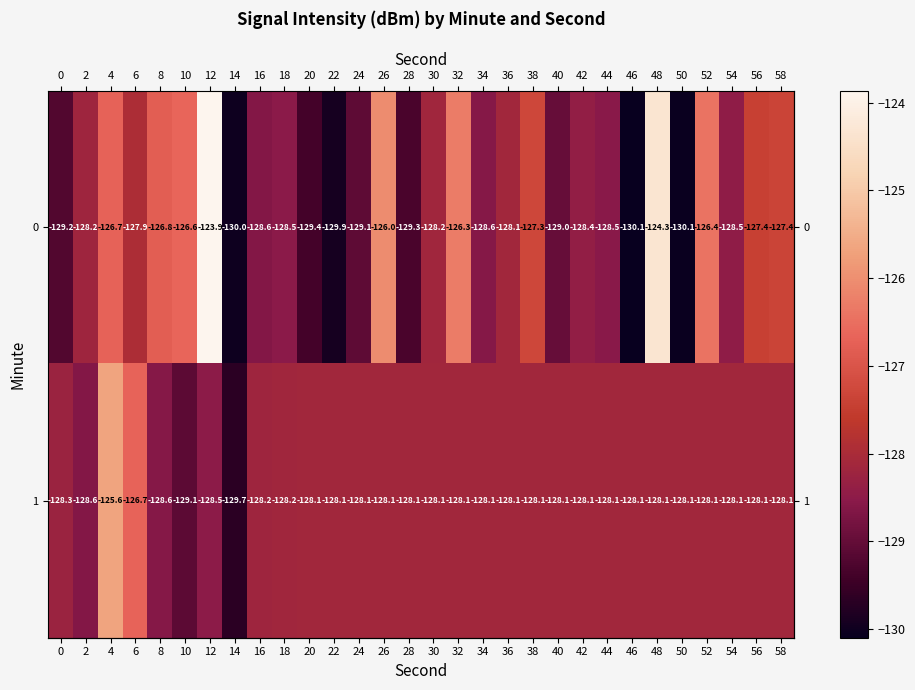

Rank the series by their maximum value, from lowest to highest.

1, 0